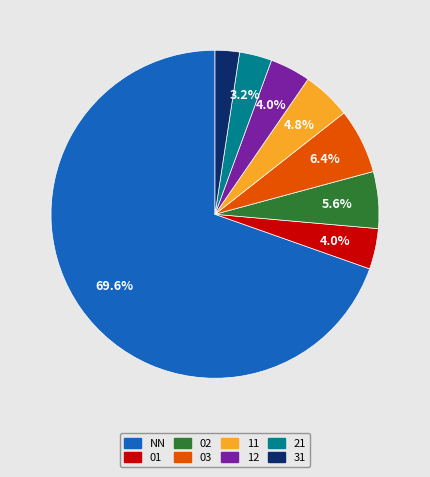

What percentage do 21 and 12 together represent?

7.2%